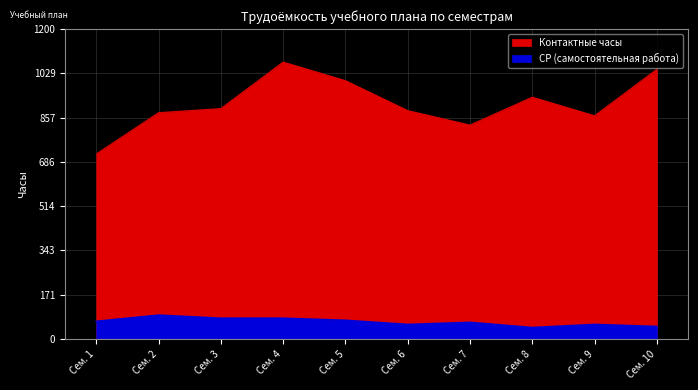

True or false: Контактные часы and СР cross at least once.

False